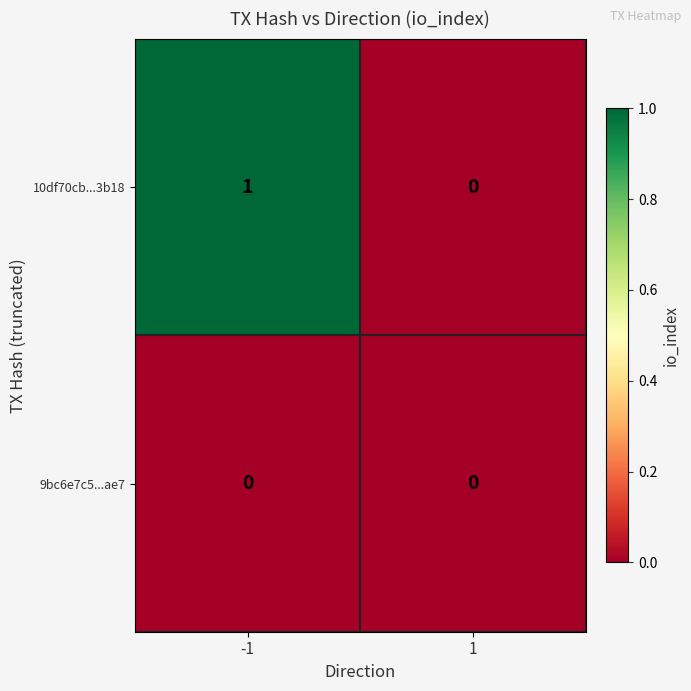

Rank the series by their average value, from lowest to highest.

9bc6e7c5...ae7, 10df70cb...3b18